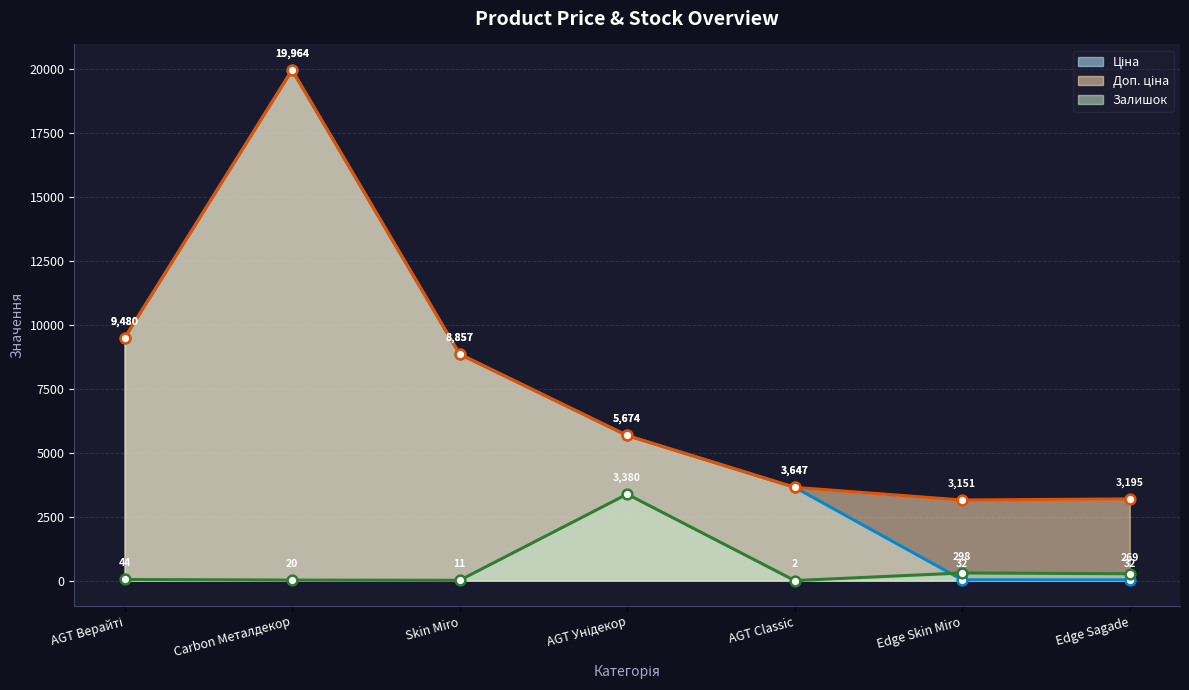

True or false: Доп. ціна has more than 1 interior local peaks.

False